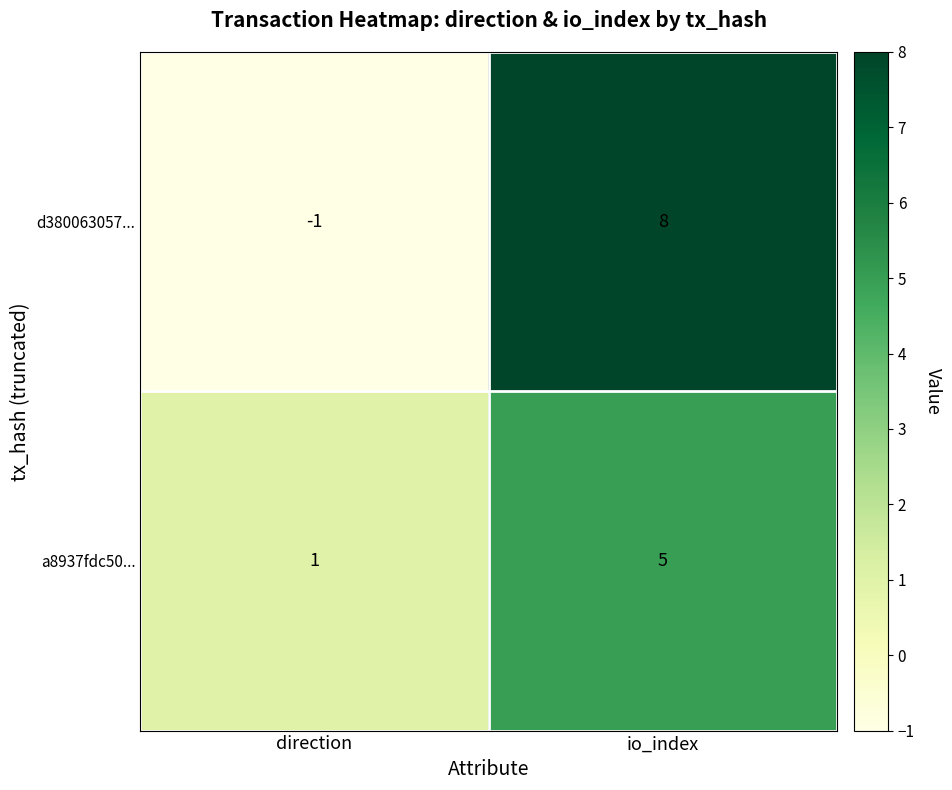

Count the number of categories in the chart.

2